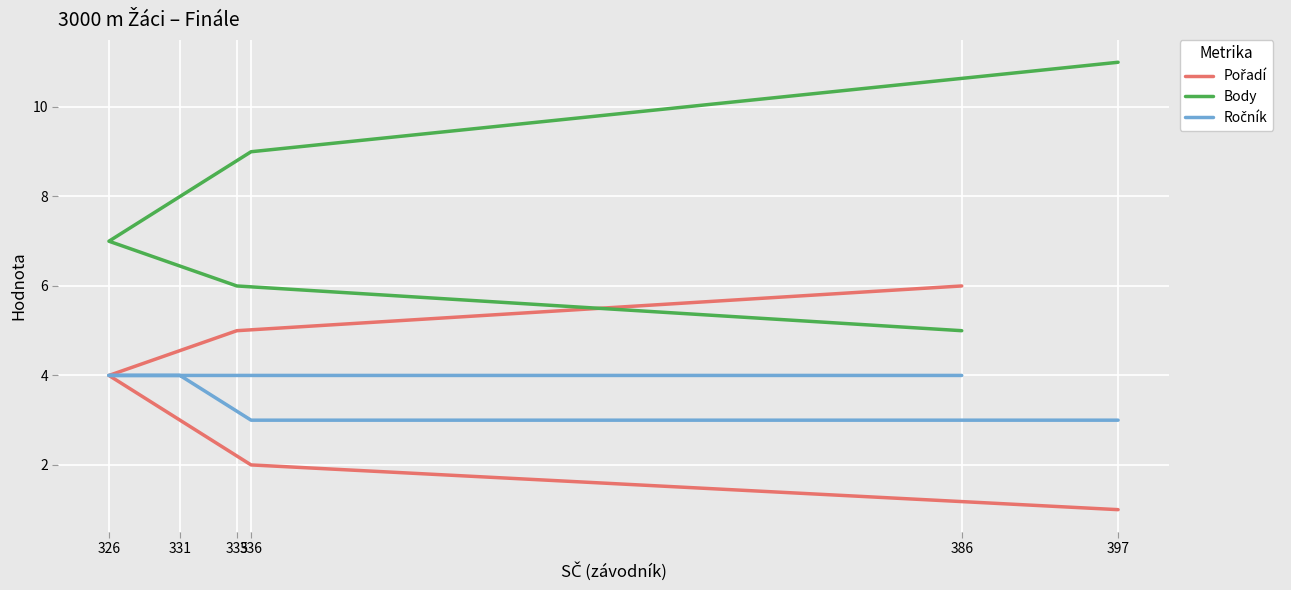

At which label is Pořadí closest to 3?

331